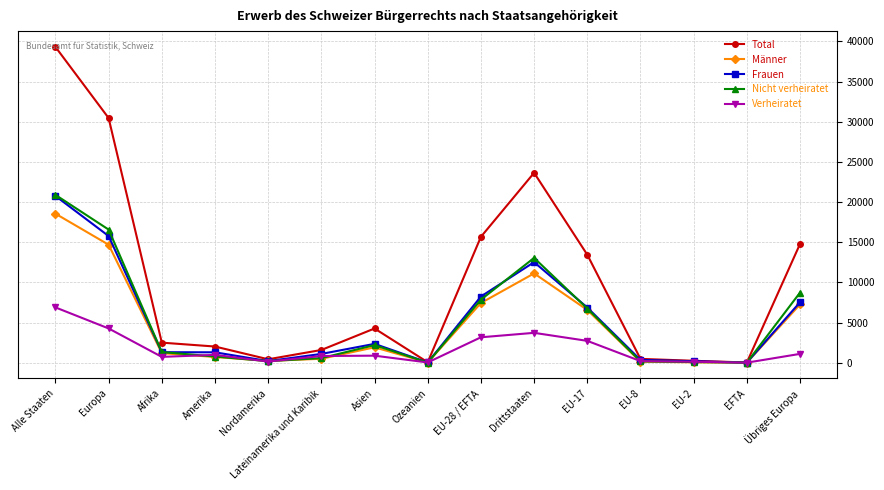

True or false: Verheiratet has more than 0 points higher than both neighbors.

True